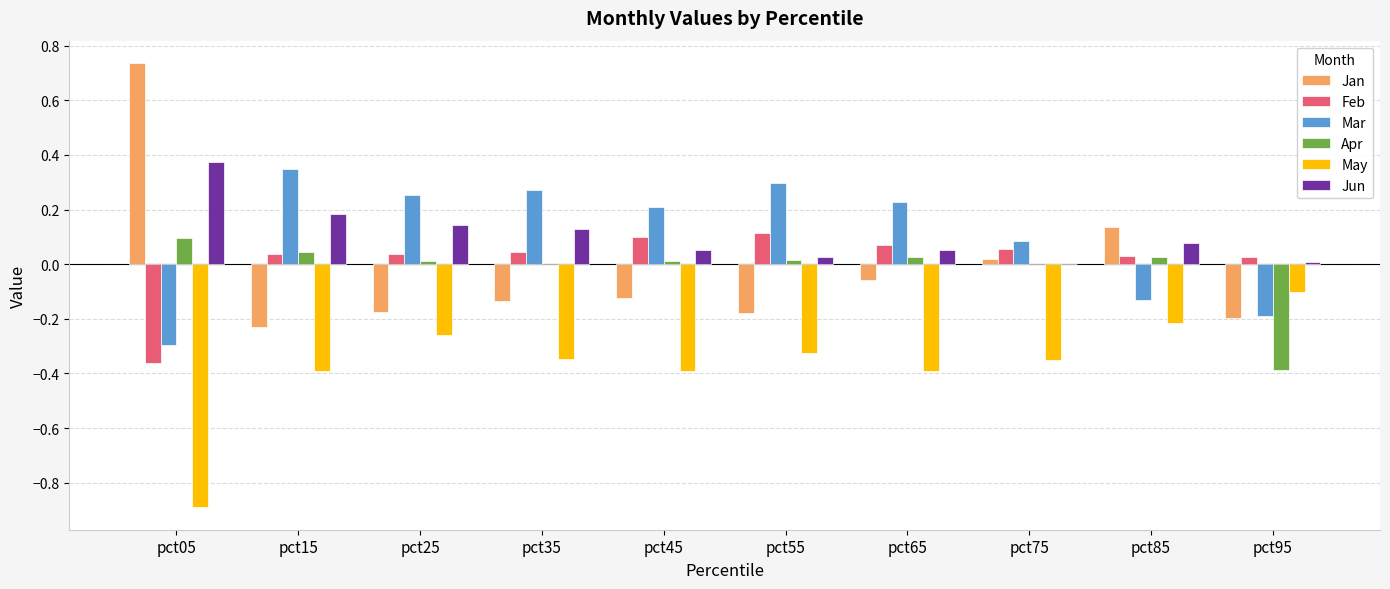

What is the sum of all May values?

-3.7